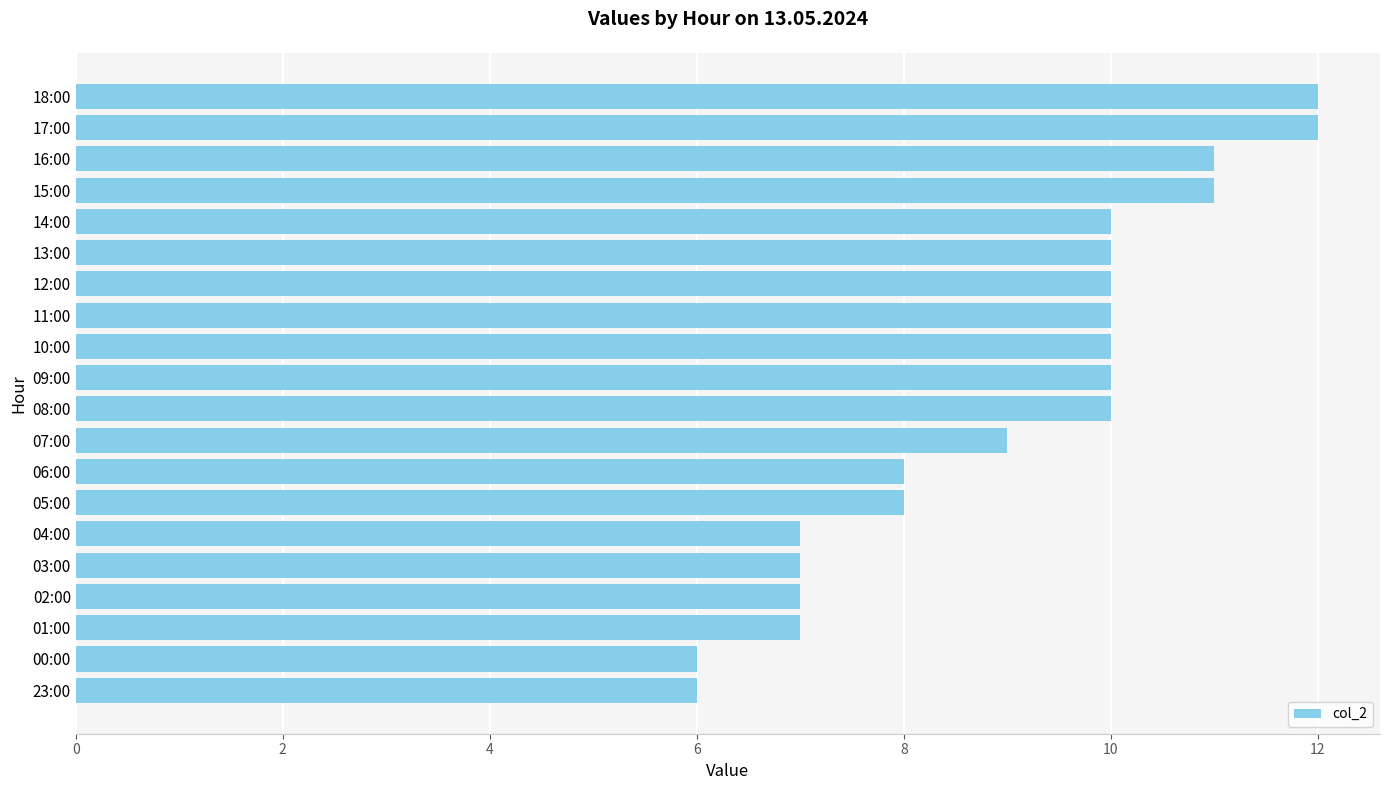

Reading top to bottom, transcribe all the data shown in this chart.

18:00=12	17:00=12	16:00=11	15:00=11	14:00=10	13:00=10	12:00=10	11:00=10	10:00=10	09:00=10	08:00=10	07:00=9	06:00=8	05:00=8	04:00=7	03:00=7	02:00=7	01:00=7	00:00=6	23:00=6